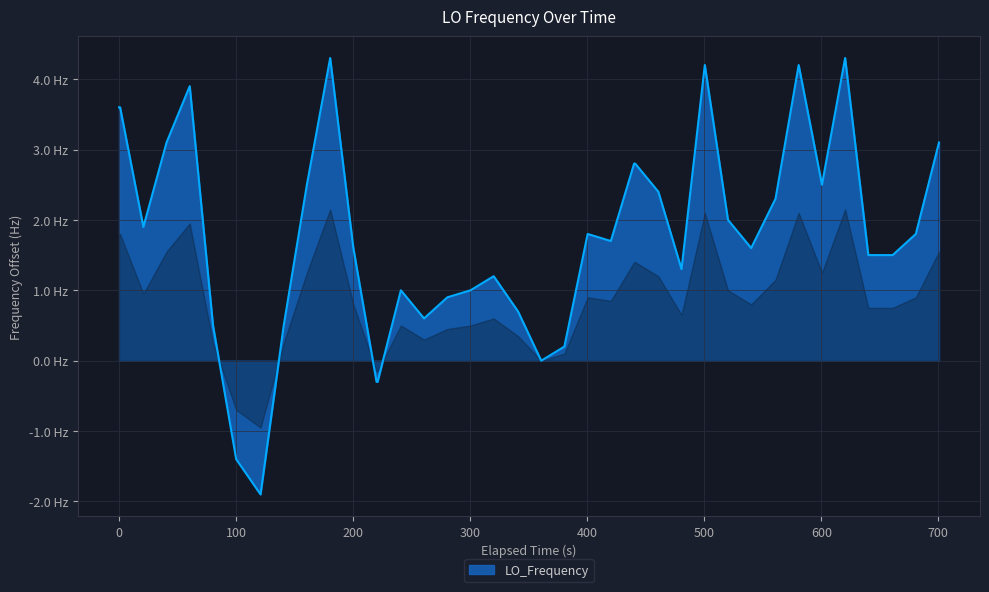

Does the chart display data point markers on the line(s)?

No